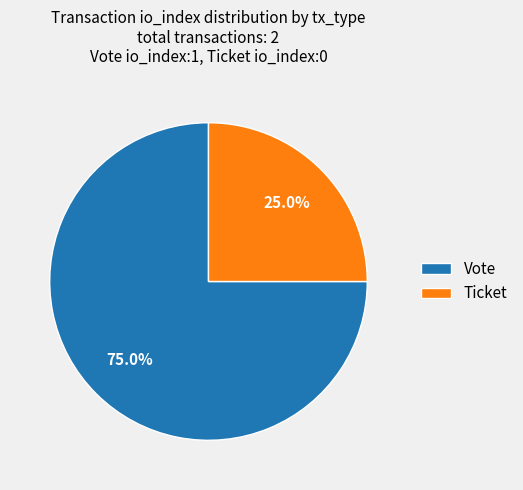

To the nearest percent, what is the difference between the Ticket and Vote slice percentages?

50%